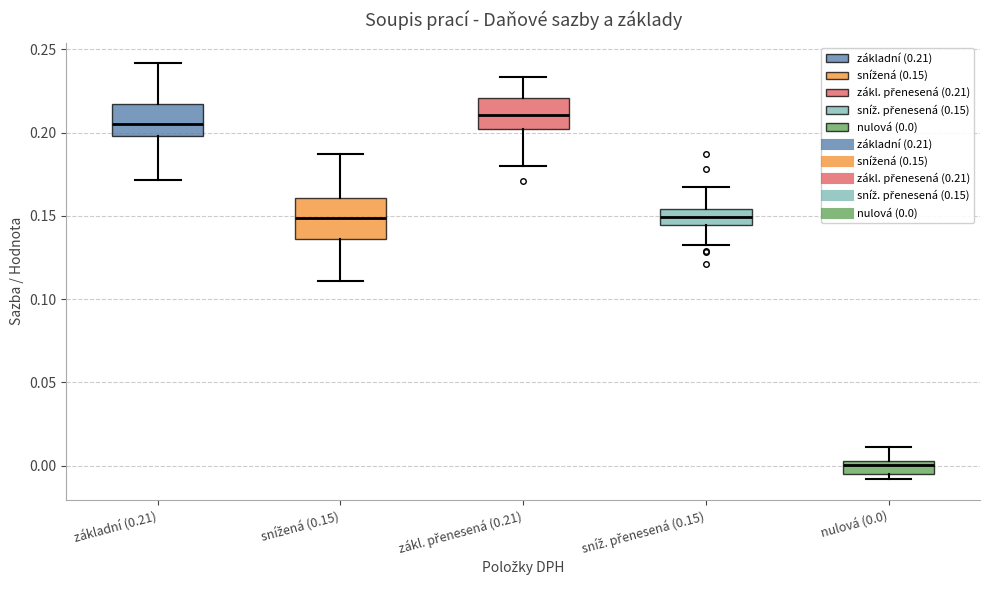

Reading left to right, read every box against the y-axis: the position of its median line, the range the box covers, and the ends of its whiskers. The values are not printed on the chart, so give them approximately, as read against the axis.

základní (0.21): median 0.205, box 0.200 to 0.215, whiskers 0.170 to 0.240
snížená (0.15): median 0.150, box 0.135 to 0.160, whiskers 0.110 to 0.185
zákl. přenesená (0.21): median 0.210, box 0.200 to 0.220, whiskers 0.180 to 0.235
sníž. přenesená (0.15): median 0.150, box 0.145 to 0.155, whiskers 0.130 to 0.165
nulová (0.0): median 0.000, box -0.005 to 0.005, whiskers -0.010 to 0.010